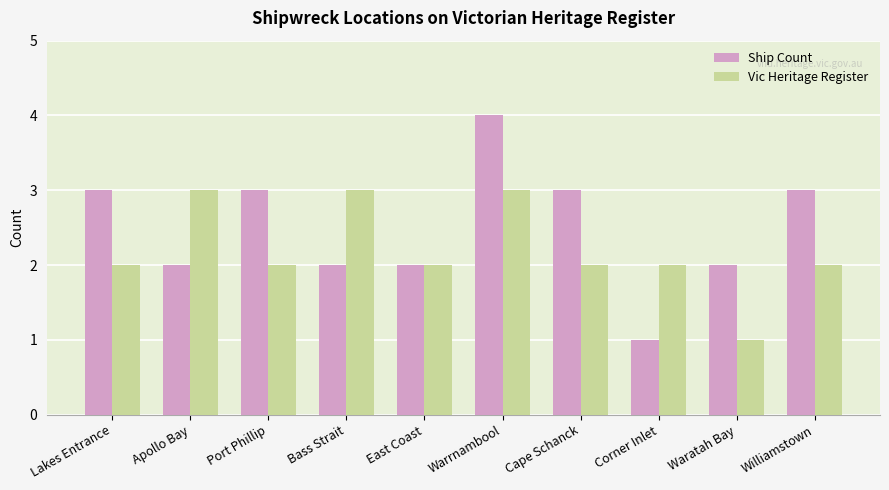

What is the value of the Vic Heritage Register bar at the 1st from the left?

2